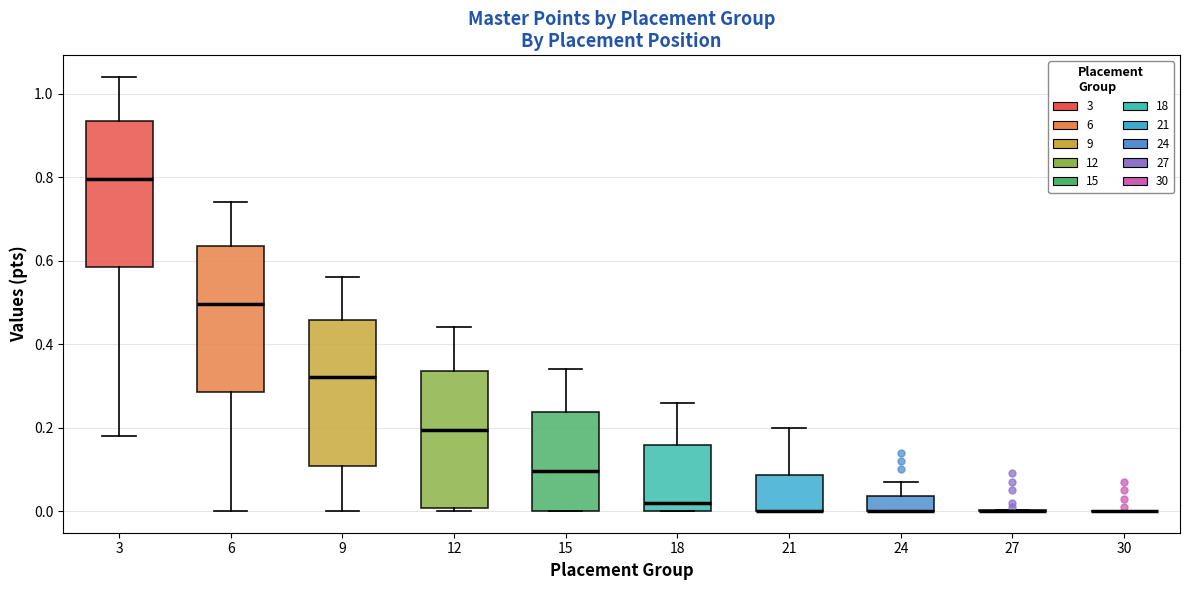

Reading left to right, read every box against the y-axis: the position of its median line, the range the box covers, and the ends of its whiskers. The values are not printed on the chart, so give them approximately, as read against the axis.

3: median 0.80, box 0.58 to 0.94, whiskers 0.18 to 1.04
6: median 0.50, box 0.28 to 0.64, whiskers 0.00 to 0.74
9: median 0.32, box 0.10 to 0.46, whiskers 0.00 to 0.56
12: median 0.20, box 0.00 to 0.34, whiskers 0.00 (just below the box's lower edge) to 0.44
15: median 0.10, box 0.00 to 0.24, whiskers 0.00 to 0.34
18: median 0.02, box 0.00 to 0.16, whiskers 0.00 to 0.26
21: median 0.00 (drawn on the box's lower edge), box 0.00 to 0.08, whiskers 0.00 to 0.20
24: median 0.00 (drawn on the box's lower edge), box 0.00 to 0.04, whiskers 0.00 to 0.08
27: box collapsed to a line at 0.00, whiskers 0.00 to 0.00
30: box collapsed to a line at 0.00, whiskers 0.00 to 0.00